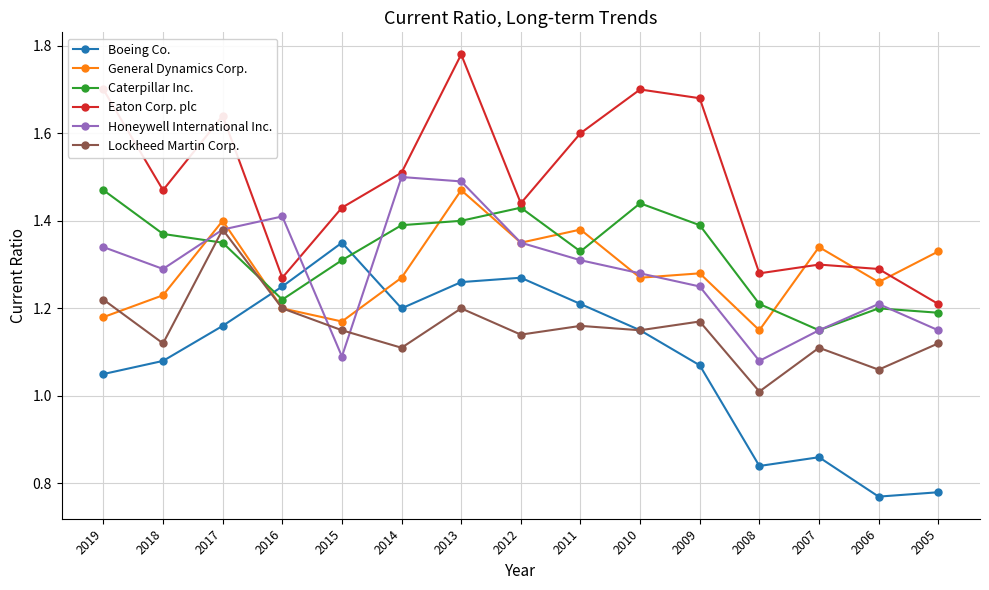

How many interior local peaks does the General Dynamics Corp. series have?

5